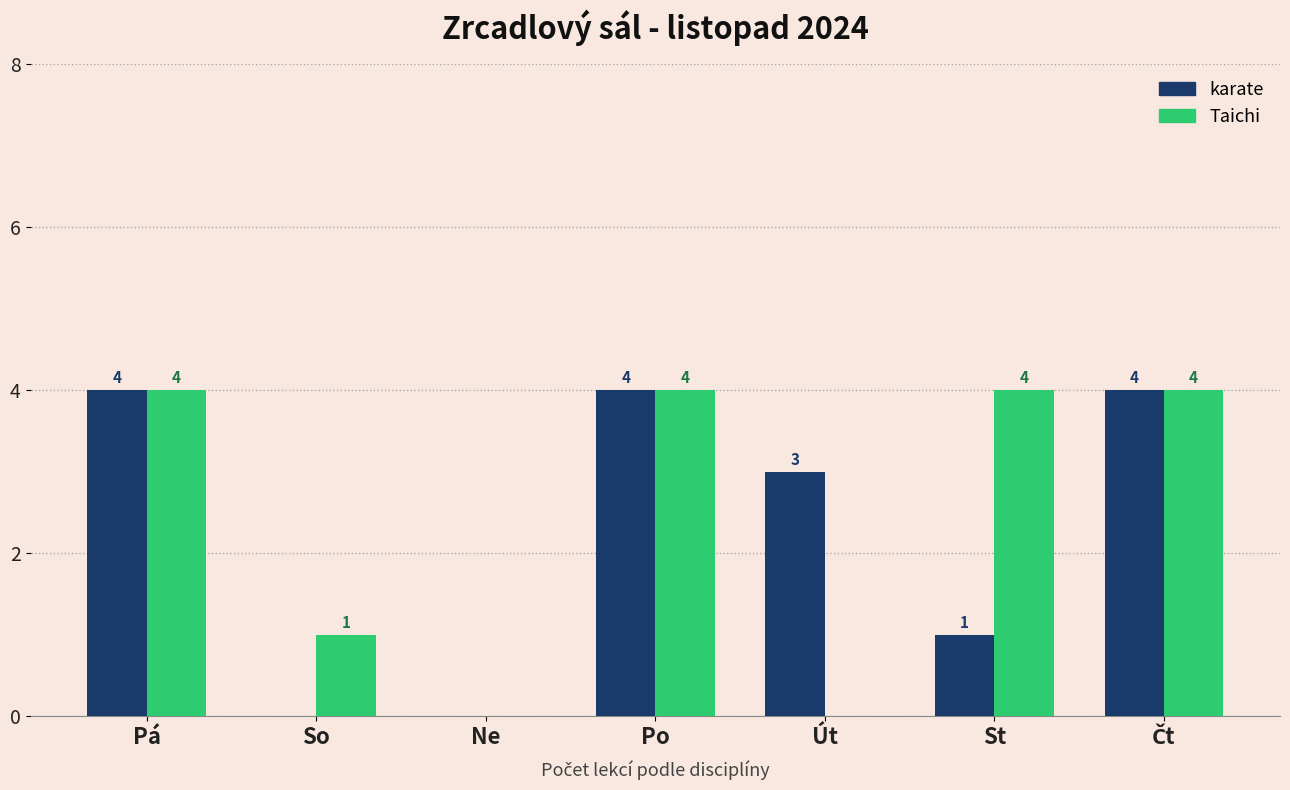

Is it true that karate equals 4 at Pá?

True